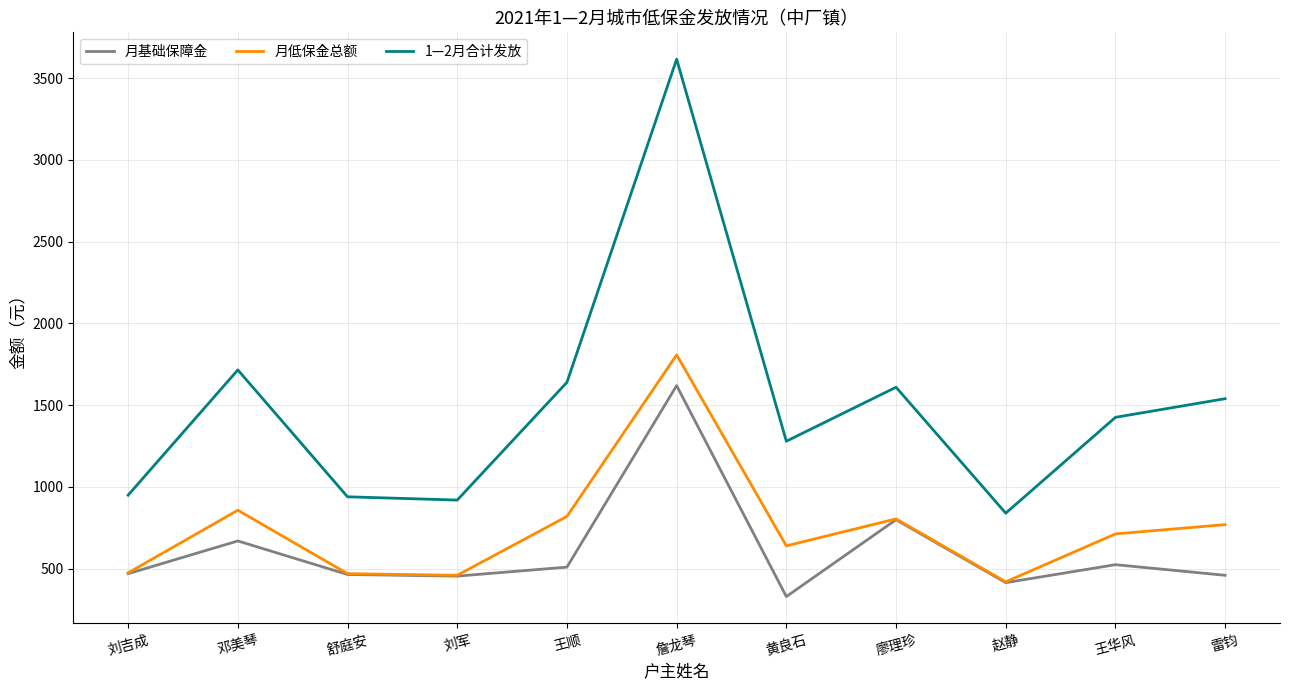

Where is 月基础保障金 nearest to the value 975?

廖理珍